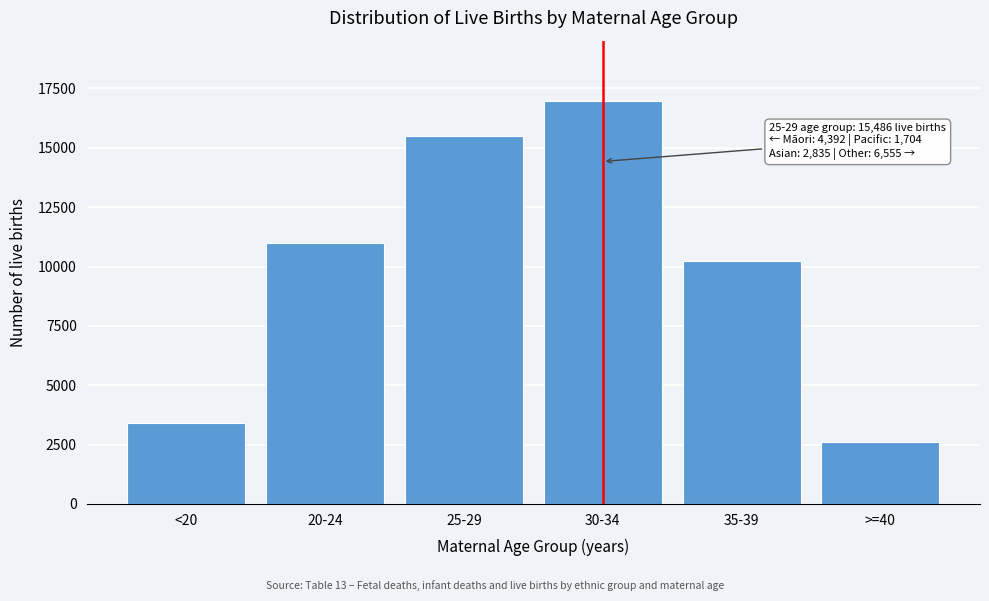

Reading left to right, list all the values displayed in this chart.

3409	10983	15486	16970	10235	2618